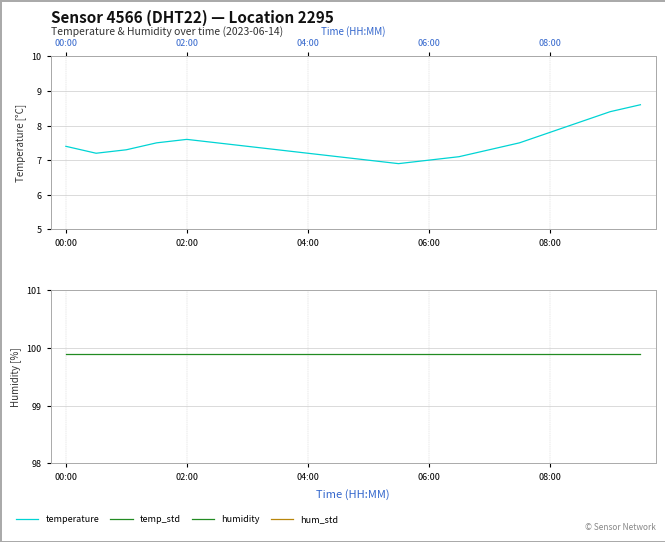

The humidity series shows 173.7 at 02:00. True or false?

False